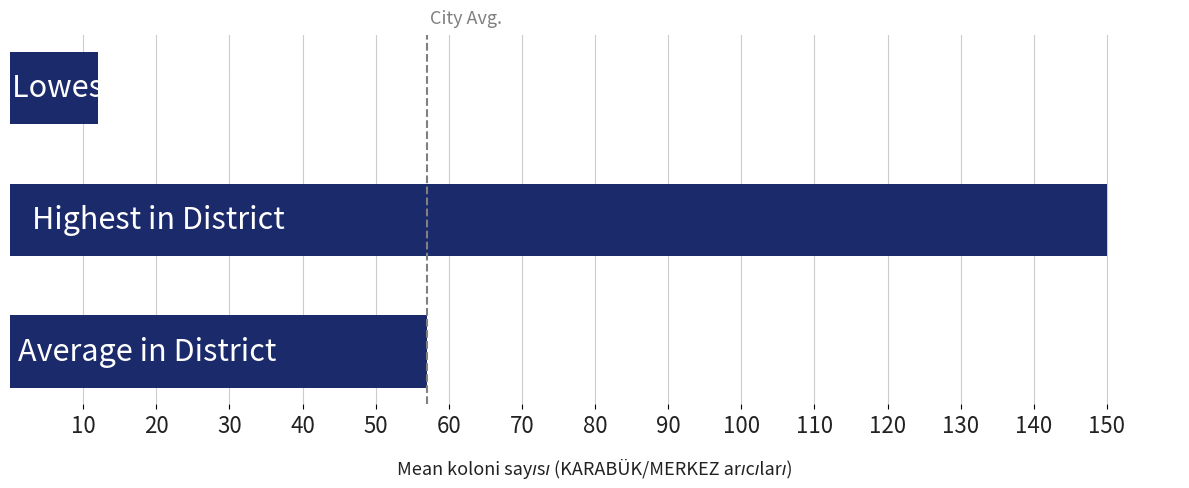

What is the smallest value displayed?

12